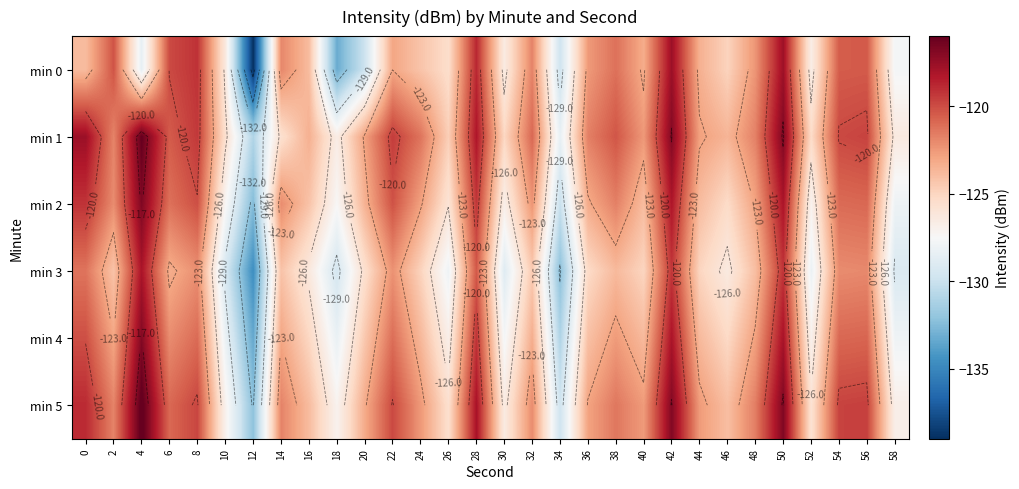

The min 5 series shows -116.8 at 50. True or false?

True